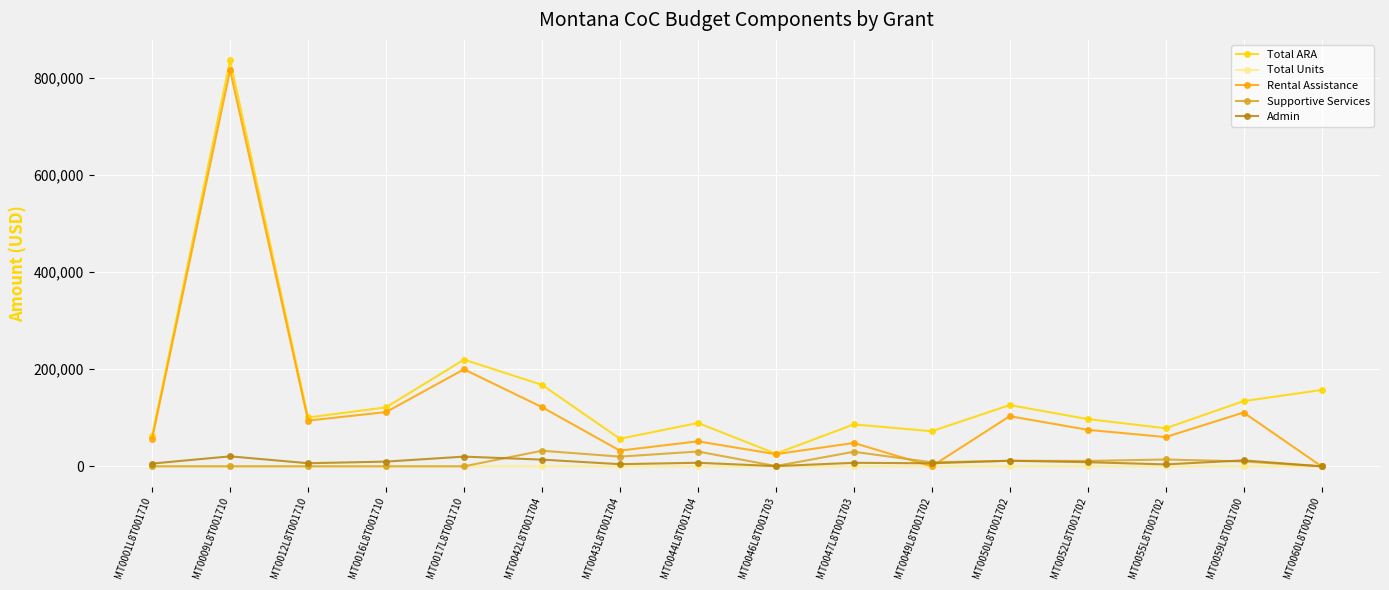

Where is the first local maximum for Total ARA?

MT0009L8T001710